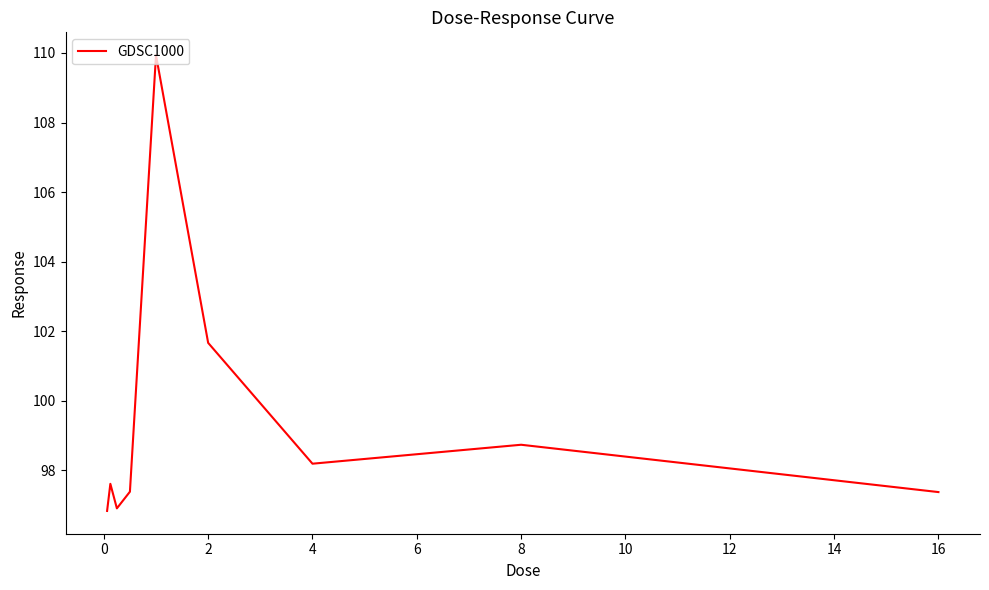

What is the maximum value shown in the chart?

109.9